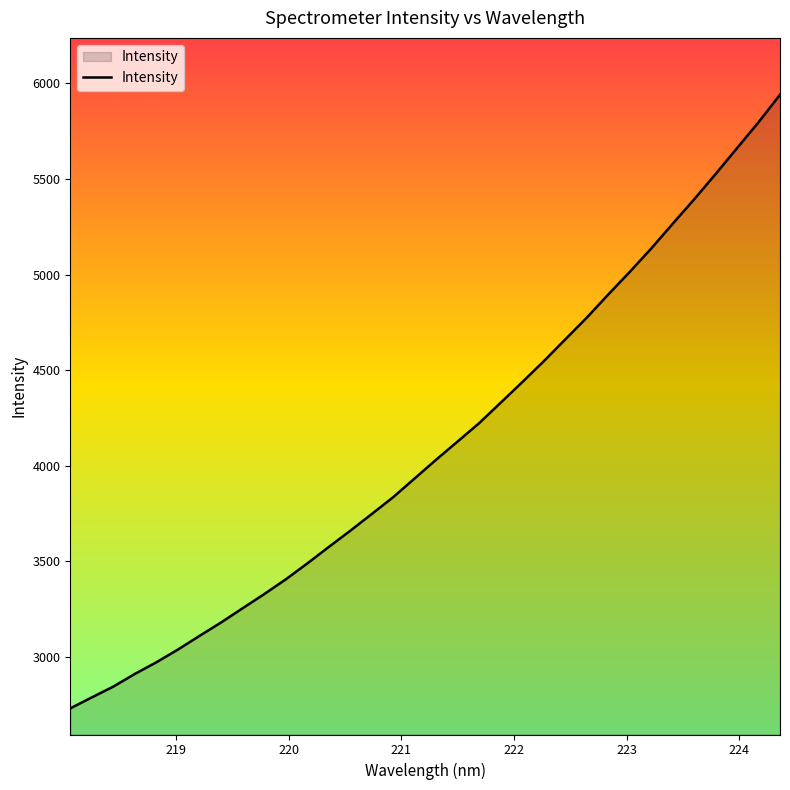

What is the difference between the maximum and minimum values?

3210.1